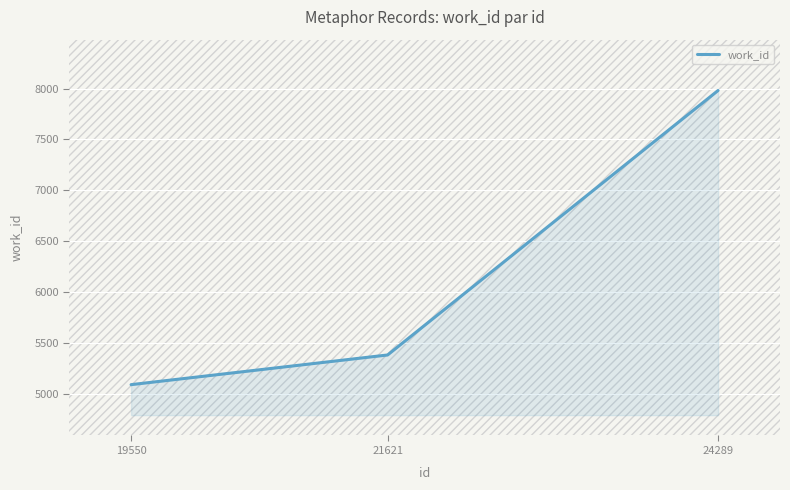

Reading right to left, list all the values displayed in this chart.

7982	5380	5088